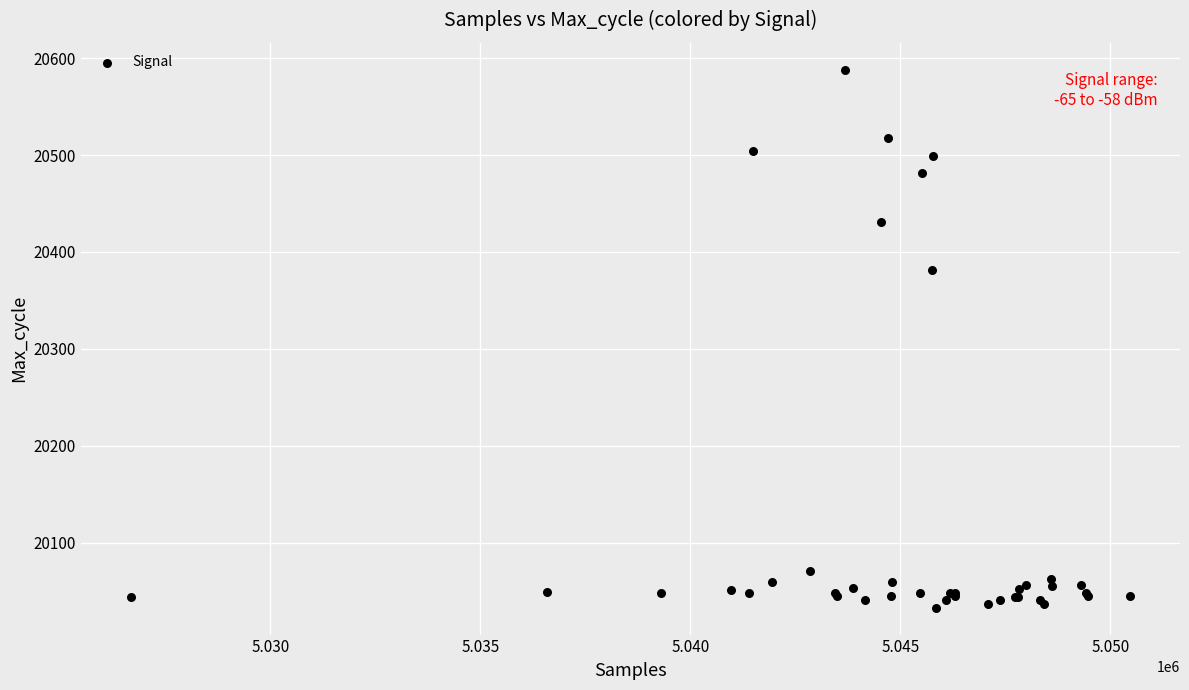

What Y value in the scatter plot is closest to 20310?

20381